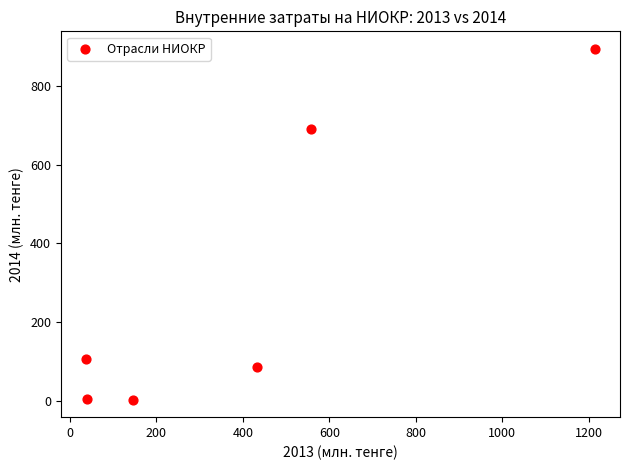

What is the average X value?

404.6